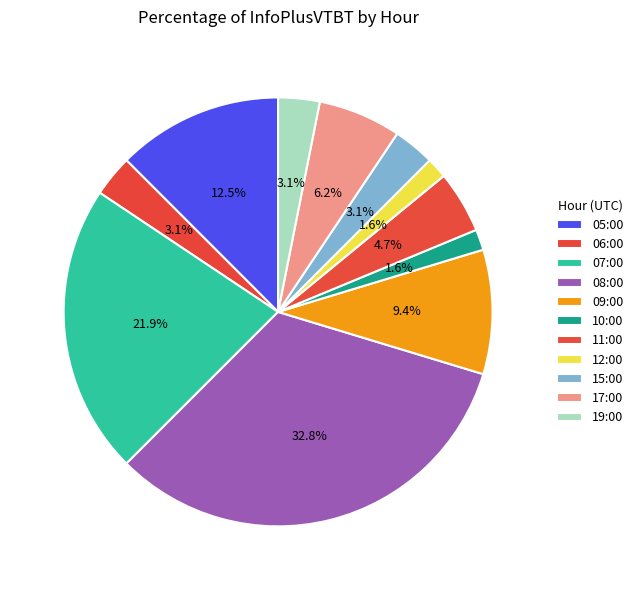

The 08:00 slice represents 33% of the pie. True or false?

True